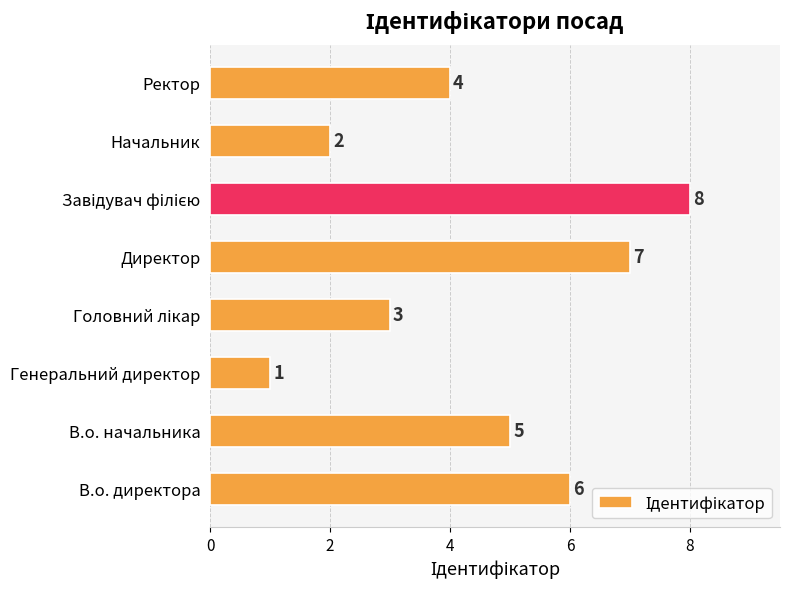

How many values are between 3 and 7?

5